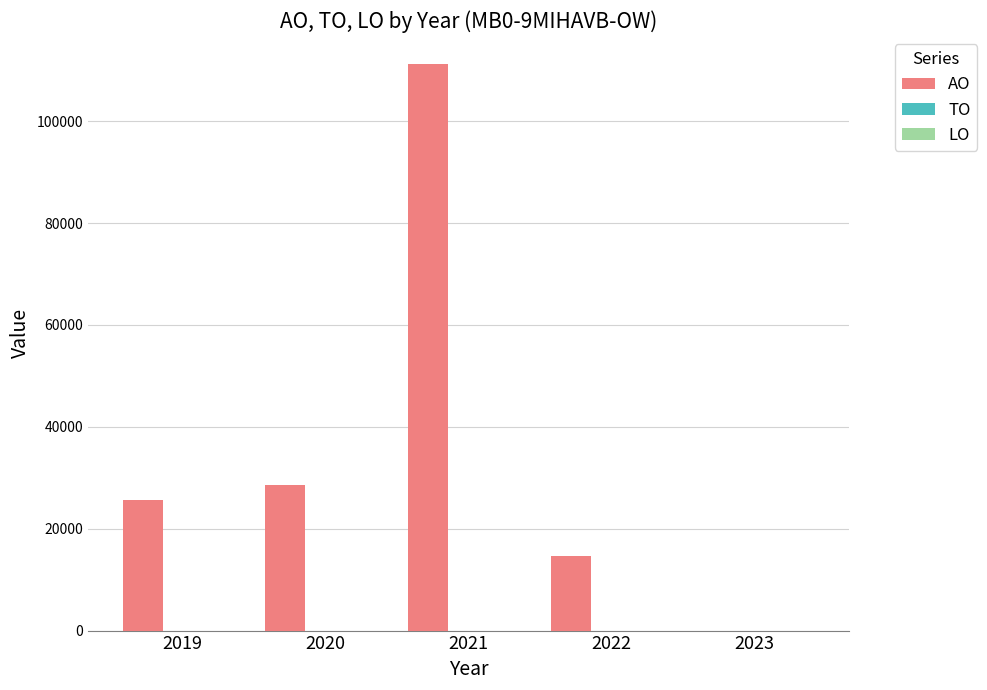

How many values are above zero?

4